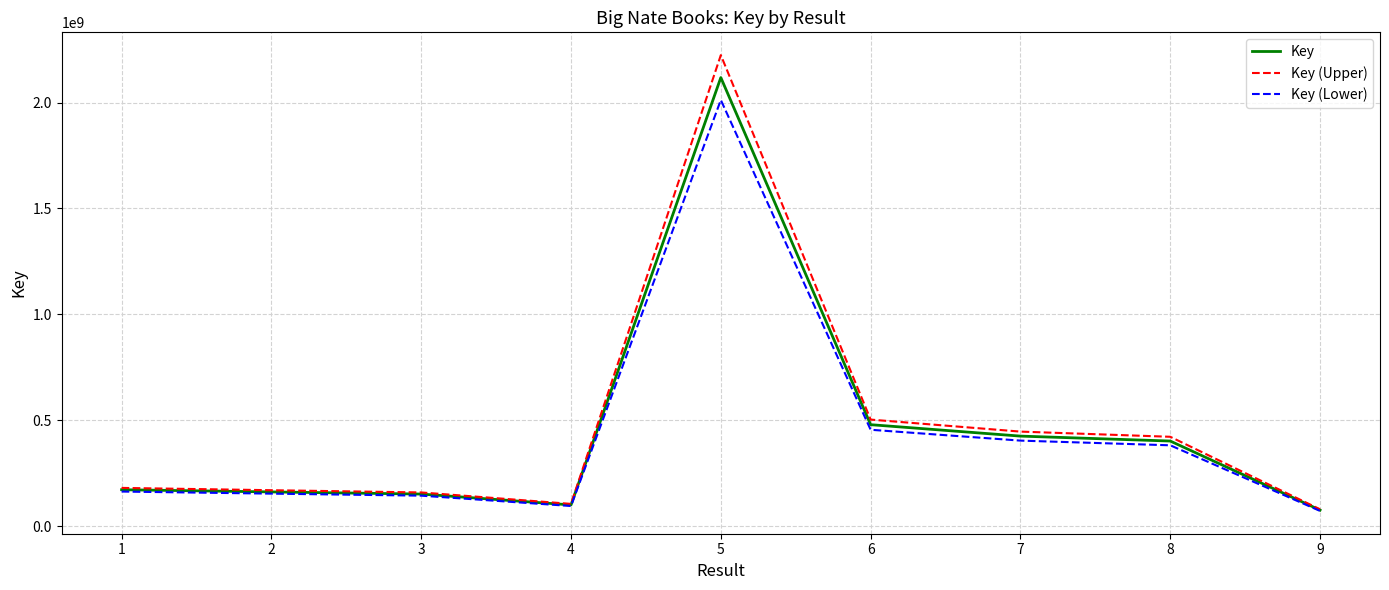

What is the total value across all series at 8?

1206381879.0